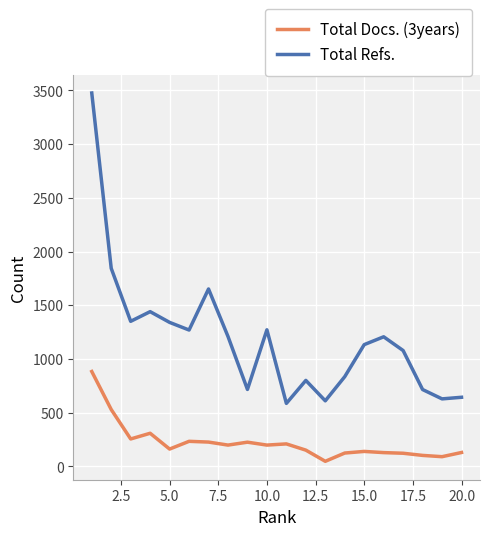

What is the greatest value displayed?

3476